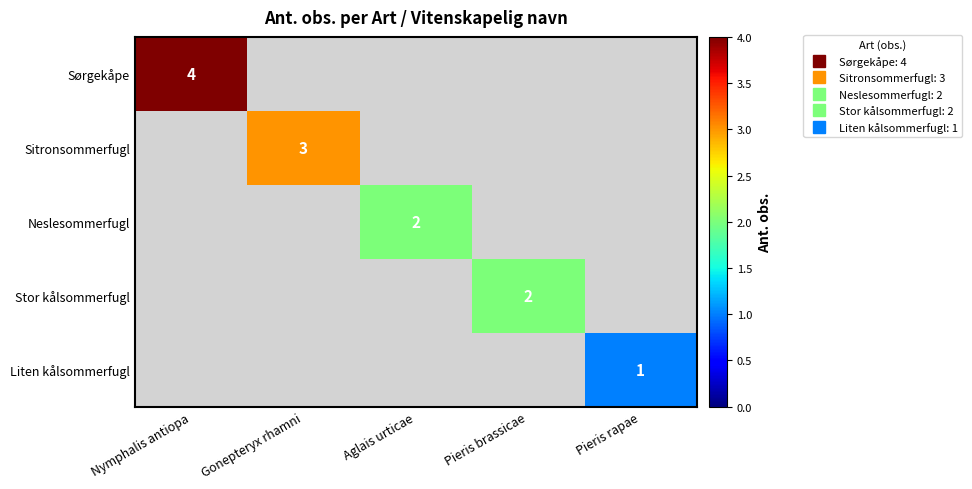

What is the total value across all series at Gonepteryx rhamni?

3